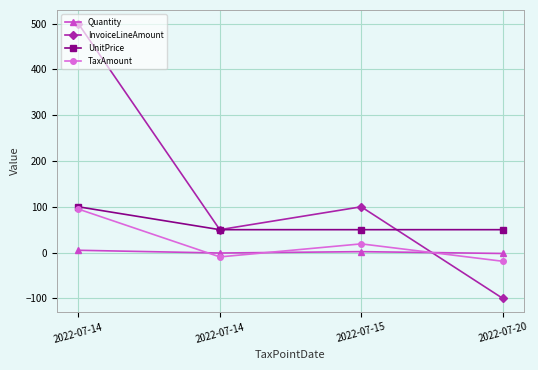

What is the total value across all series at 2022-07-15?

171.0